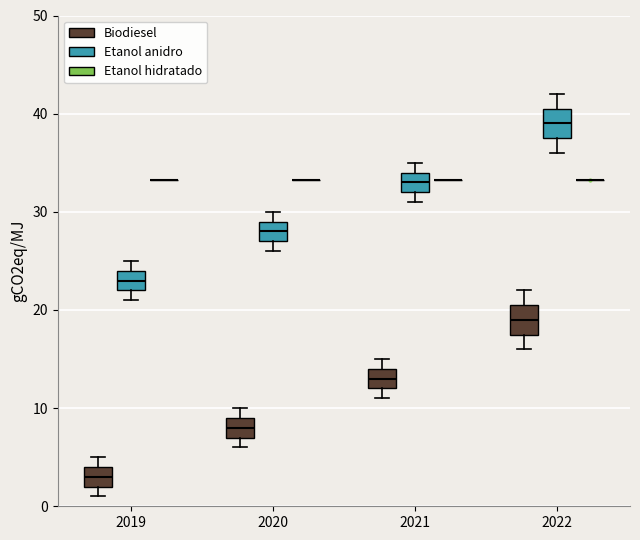

Reading left to right, read every box against the y-axis: the position of its median line, the range the box covers, and the ends of its whiskers. The values are not printed on the chart, so give them approximately, as read against the axis.

2019 (Biodiesel): median 3, box 2 to 4, whiskers 1 to 5
2019 (Etanol anidro): median 23, box 22 to 24, whiskers 21 to 25
2019 (Etanol hidratado): box collapsed to a line at 33, whiskers 33 to 33
2020 (Biodiesel): median 8, box 7 to 9, whiskers 6 to 10
2020 (Etanol anidro): median 28, box 27 to 29, whiskers 26 to 30
2020 (Etanol hidratado): box collapsed to a line at 33, whiskers 33 to 33
2021 (Biodiesel): median 13, box 12 to 14, whiskers 11 to 15
2021 (Etanol anidro): median 33, box 32 to 34, whiskers 31 to 35
2021 (Etanol hidratado): box collapsed to a line at 33, whiskers 33 to 33
2022 (Biodiesel): median 19, box 18 to 21, whiskers 16 to 22
2022 (Etanol anidro): median 39, box 38 to 41, whiskers 36 to 42
2022 (Etanol hidratado): box collapsed to a line at 33, whiskers 33 to 33